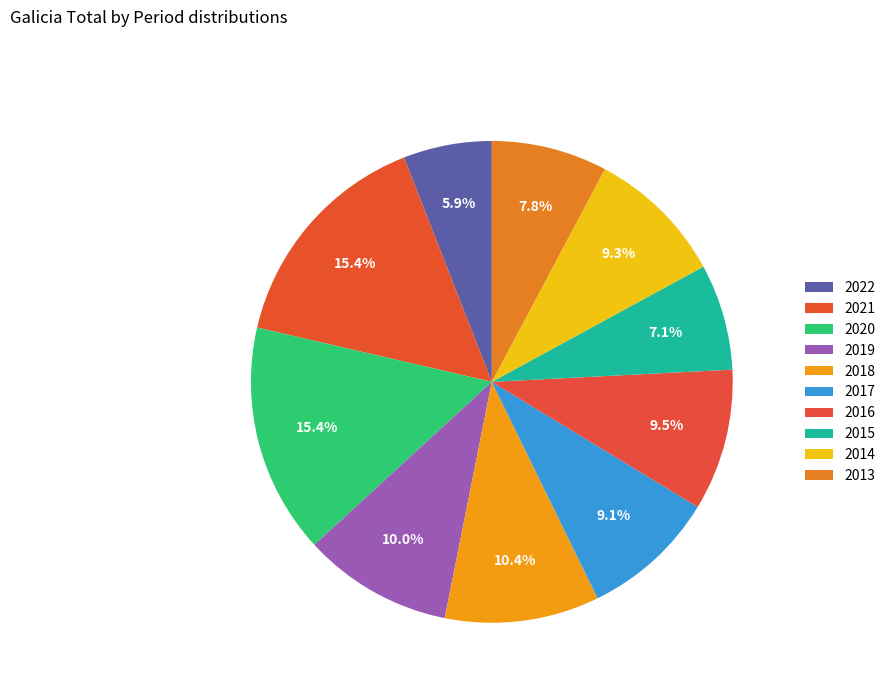

Which has a higher value, 2015 or 2017?

2017